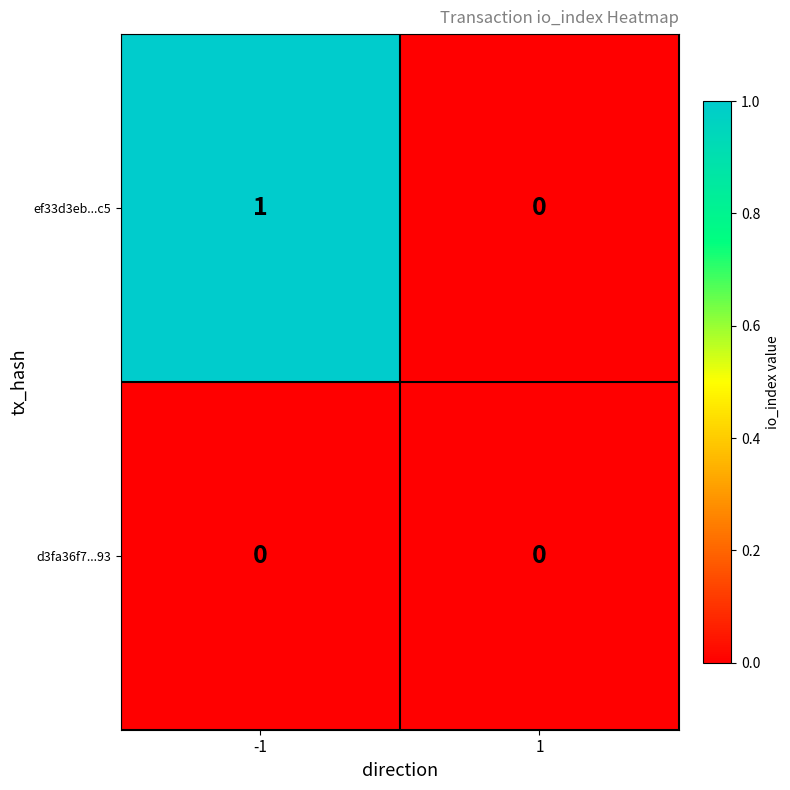

Is the value of ef33d3eb...c5 at -1 greater than the value of d3fa36f7...93 at 1?

Yes